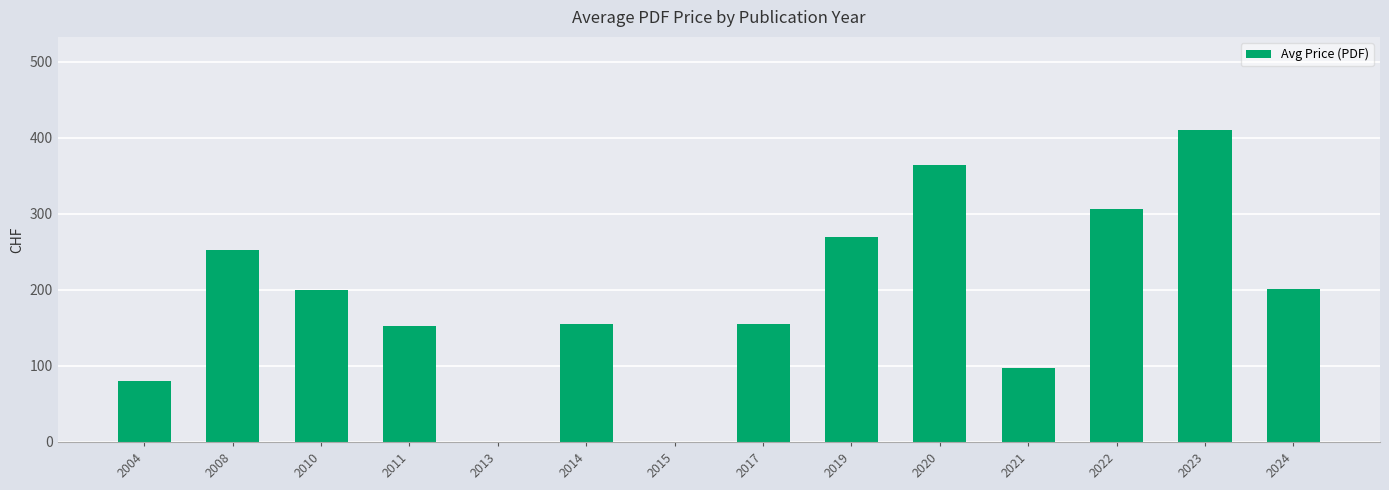

What is the sum of the values at 2004 and 2019?

350.0